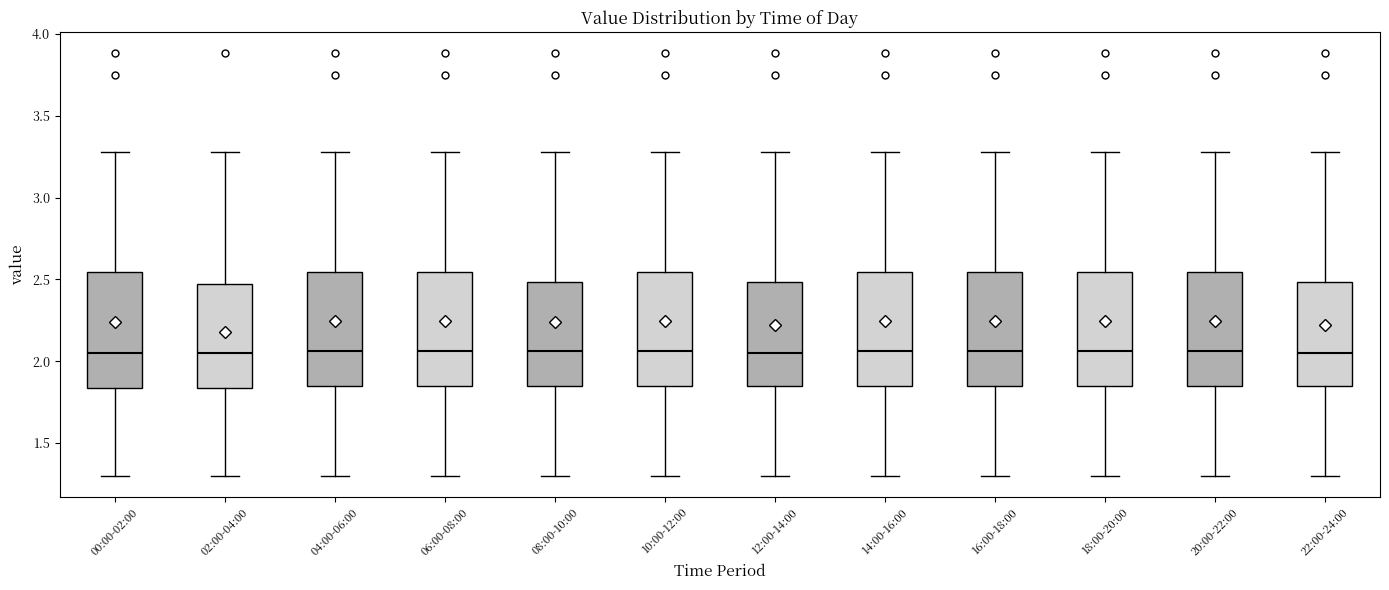

Reading left to right, read every box against the y-axis: the position of its median line, the range the box covers, and the ends of its whiskers. The values are not printed on the chart, so give them approximately, as read against the axis.

00:00-02:00: median 2.05, box 1.85 to 2.55, whiskers 1.30 to 3.30
02:00-04:00: median 2.05, box 1.85 to 2.45, whiskers 1.30 to 3.30
04:00-06:00: median 2.05, box 1.85 to 2.55, whiskers 1.30 to 3.30
06:00-08:00: median 2.05, box 1.85 to 2.55, whiskers 1.30 to 3.30
08:00-10:00: median 2.05, box 1.85 to 2.50, whiskers 1.30 to 3.30
10:00-12:00: median 2.05, box 1.85 to 2.55, whiskers 1.30 to 3.30
12:00-14:00: median 2.05, box 1.85 to 2.50, whiskers 1.30 to 3.30
14:00-16:00: median 2.05, box 1.85 to 2.55, whiskers 1.30 to 3.30
16:00-18:00: median 2.05, box 1.85 to 2.55, whiskers 1.30 to 3.30
18:00-20:00: median 2.05, box 1.85 to 2.55, whiskers 1.30 to 3.30
20:00-22:00: median 2.05, box 1.85 to 2.55, whiskers 1.30 to 3.30
22:00-24:00: median 2.05, box 1.85 to 2.50, whiskers 1.30 to 3.30